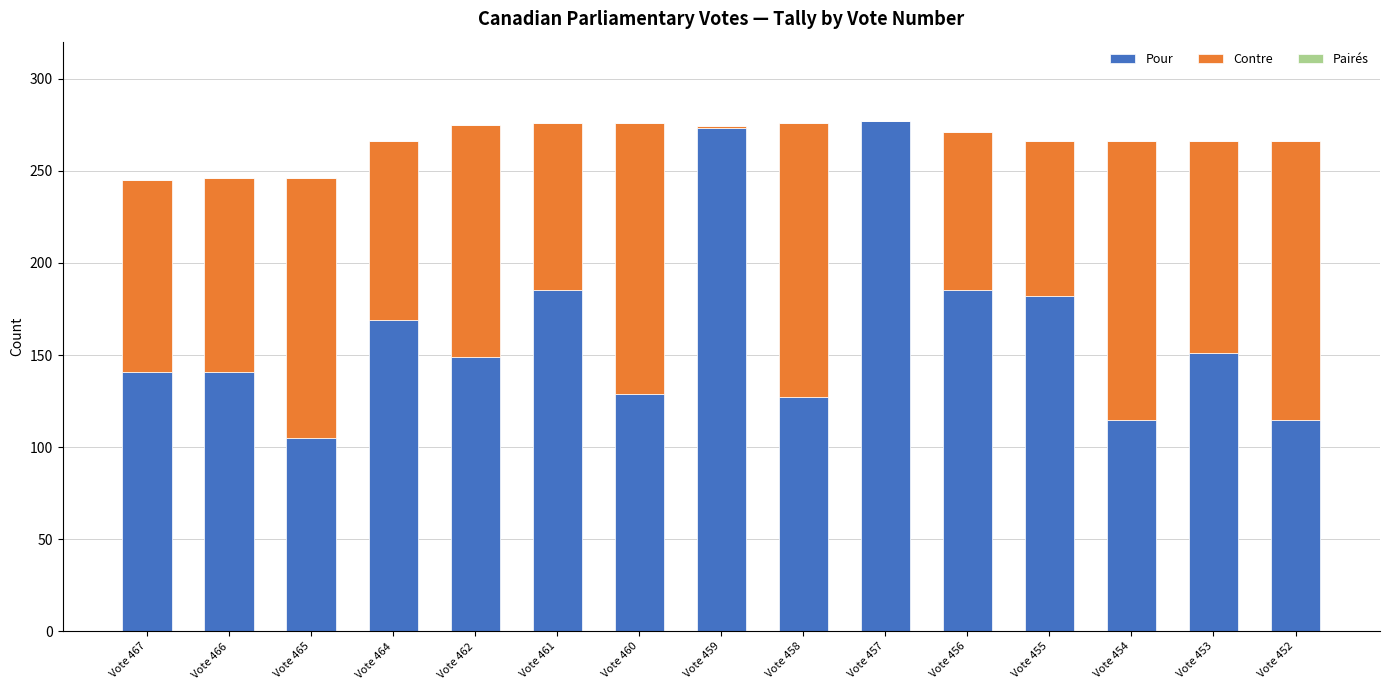

Count the number of data series in this chart.

2